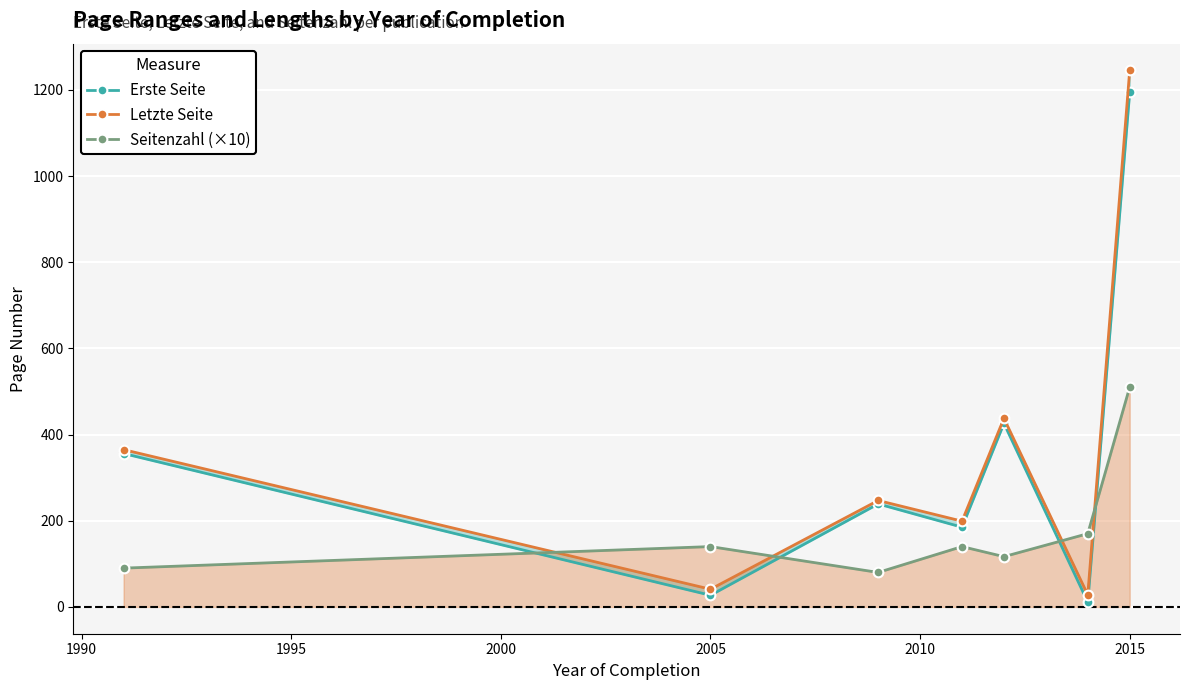

What is the minimum value for Seitenzahl (×10)?

80.0